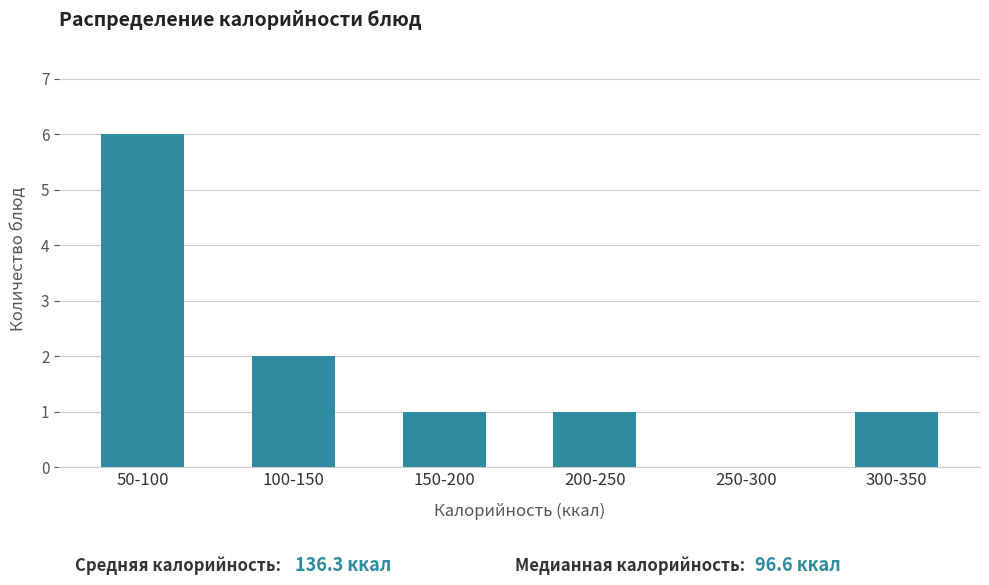

Reading left to right, transcribe all the data shown in this chart.

50-100=6	100-150=2	150-200=1	200-250=1	250-300=0	300-350=1